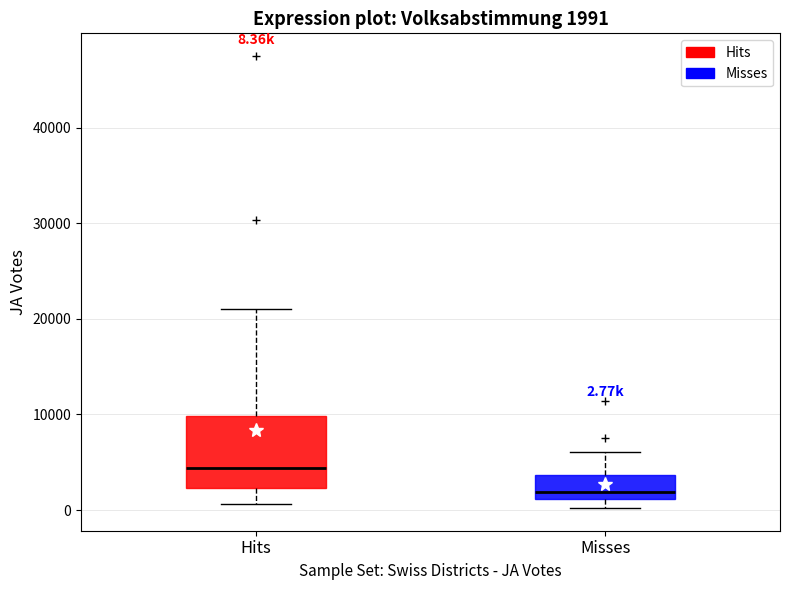

Comparing the boxes themselves (not the whiskers), which one is the tallest?

Hits